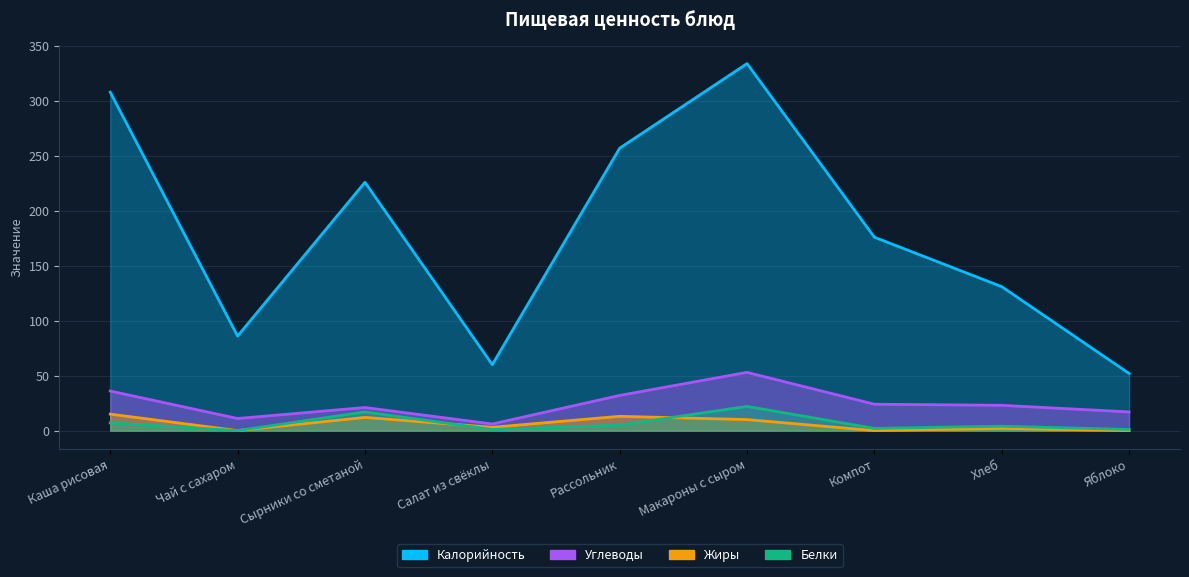

What is the difference between the second highest and minimum values in the Калорийность series?

256